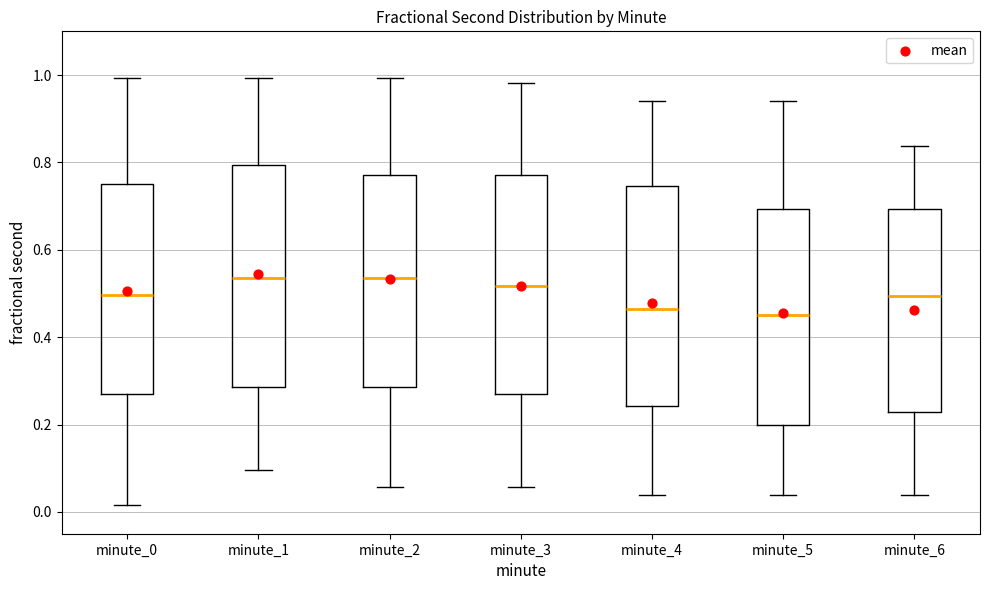

Reading left to right, read every box against the y-axis: the position of its median line, the range the box covers, and the ends of its whiskers. The values are not printed on the chart, so give them approximately, as read against the axis.

minute_0: median 0.50, box 0.28 to 0.74, whiskers 0.02 to 1.00
minute_1: median 0.54, box 0.28 to 0.80, whiskers 0.10 to 1.00
minute_2: median 0.54, box 0.28 to 0.78, whiskers 0.06 to 1.00
minute_3: median 0.52, box 0.28 to 0.78, whiskers 0.06 to 0.98
minute_4: median 0.46, box 0.24 to 0.74, whiskers 0.04 to 0.94
minute_5: median 0.46, box 0.20 to 0.70, whiskers 0.04 to 0.94
minute_6: median 0.50, box 0.22 to 0.70, whiskers 0.04 to 0.84